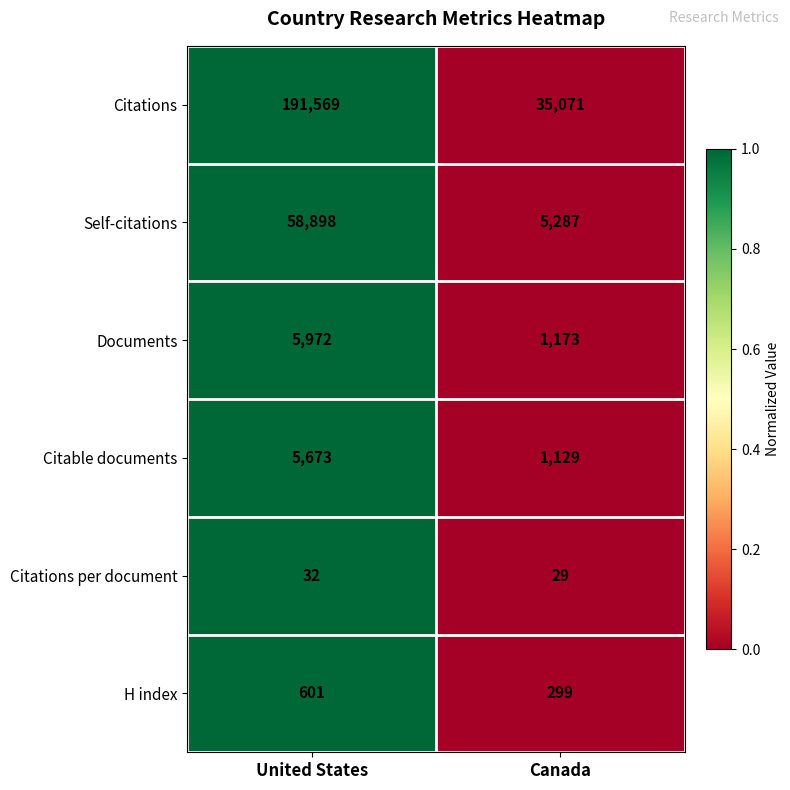

At which label is Citations per document closest to 30?

Canada